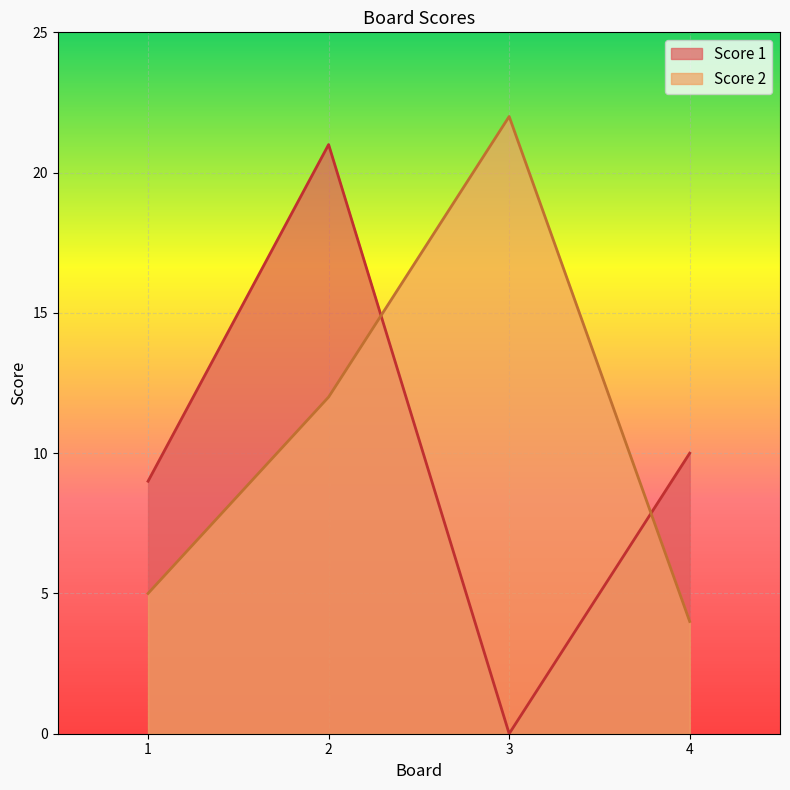

How many categories are shown in the chart?

4